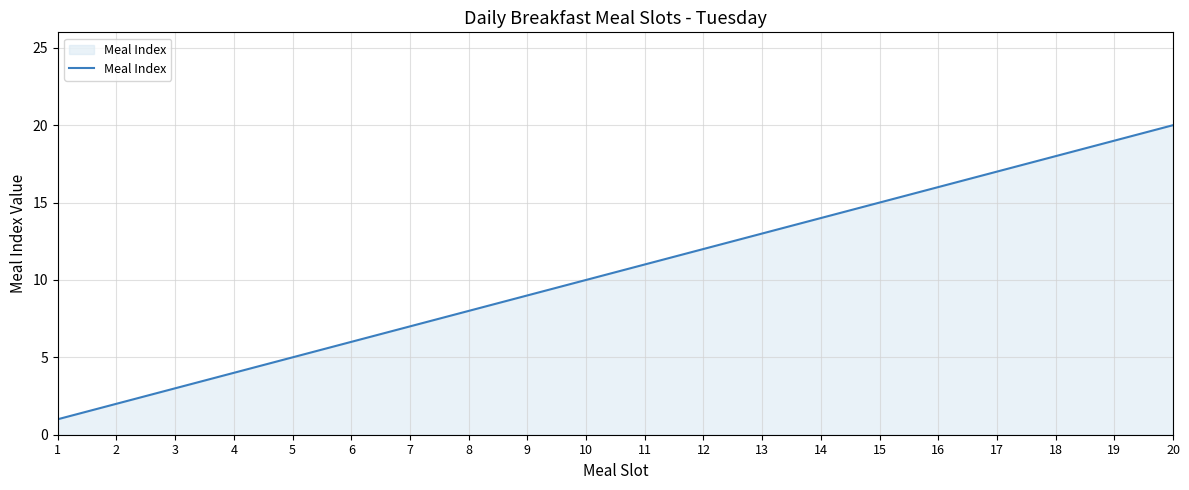

Is it true that the value at 13 is 13?

True